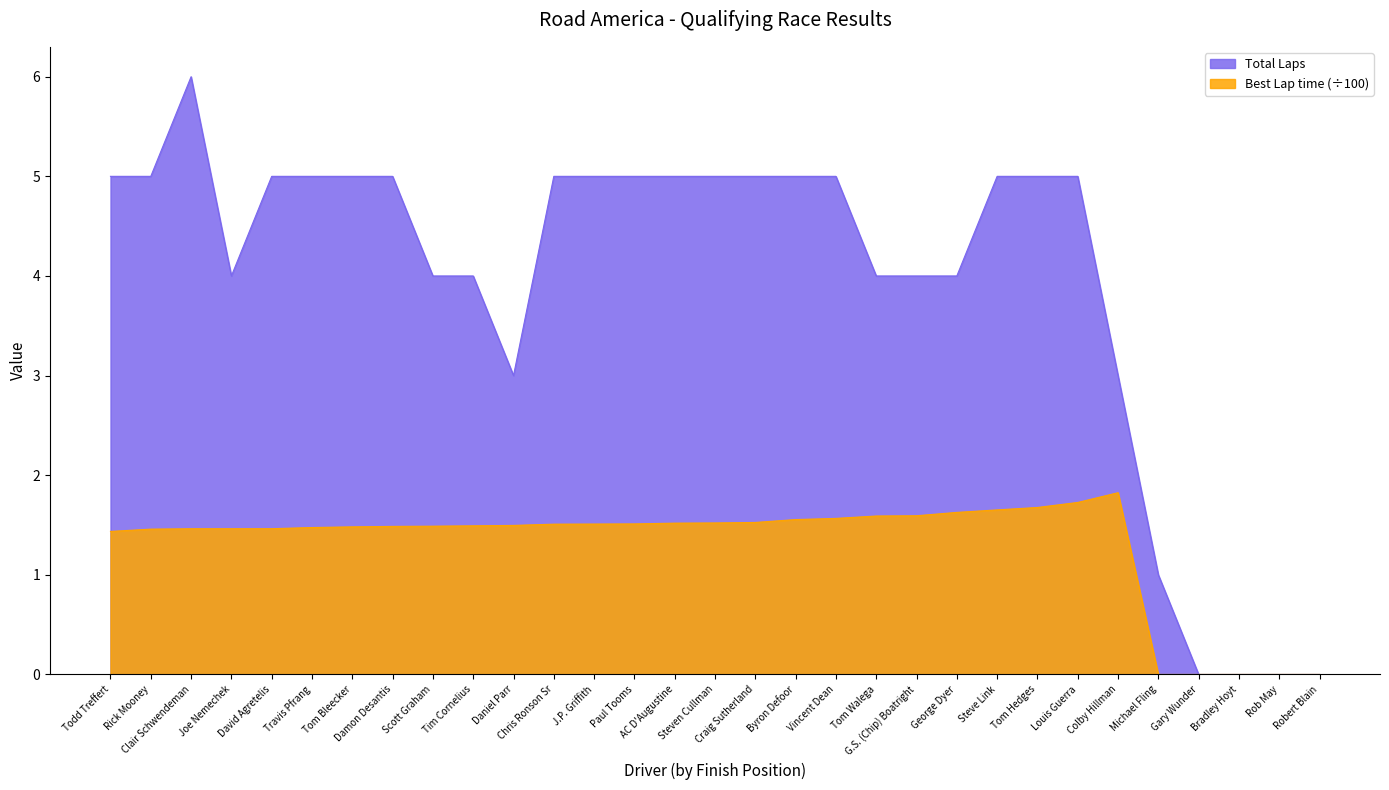

Between Steven Cullman and Scott Graham, which is larger?

Steven Cullman